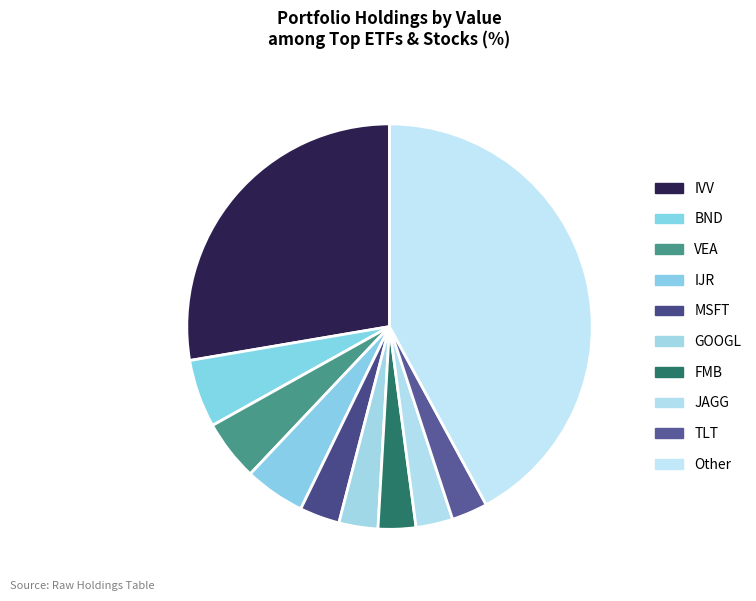

To the nearest percent, what portion does JAGG represent?

4%